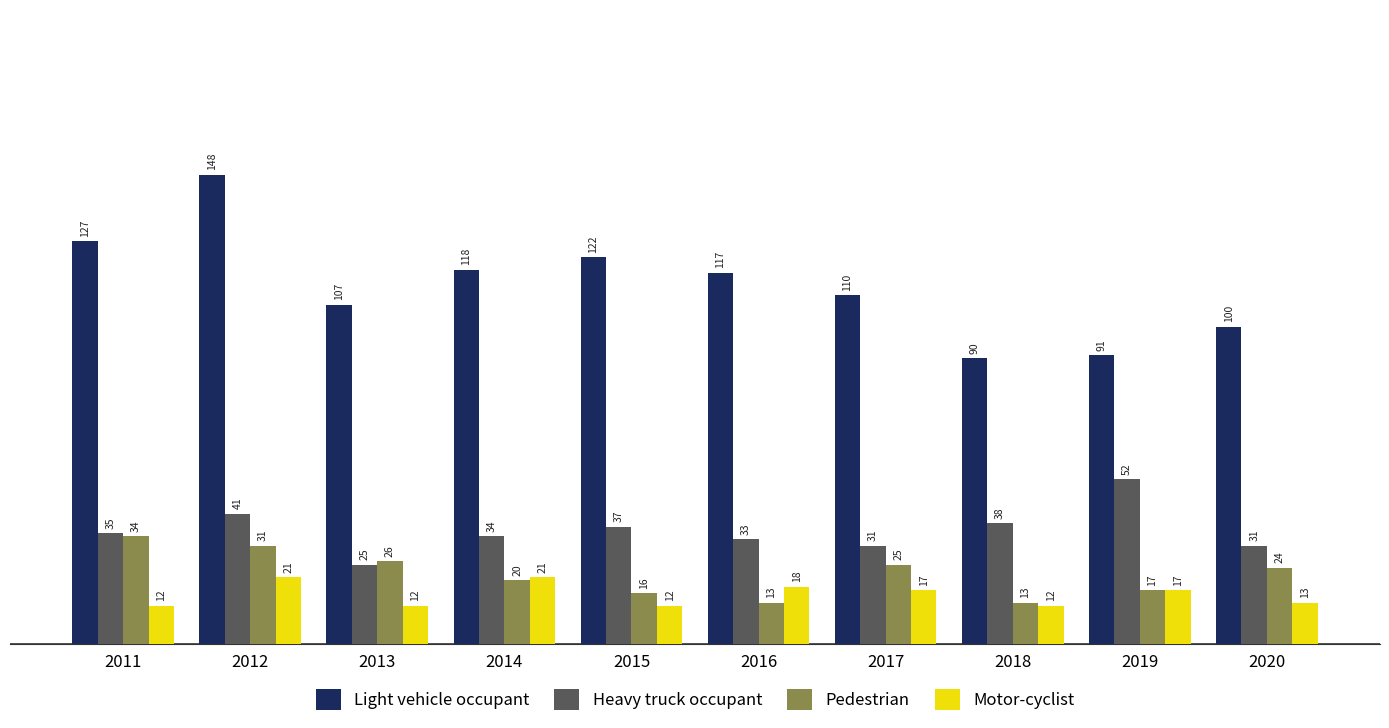

How many distinct data groups are displayed?

4